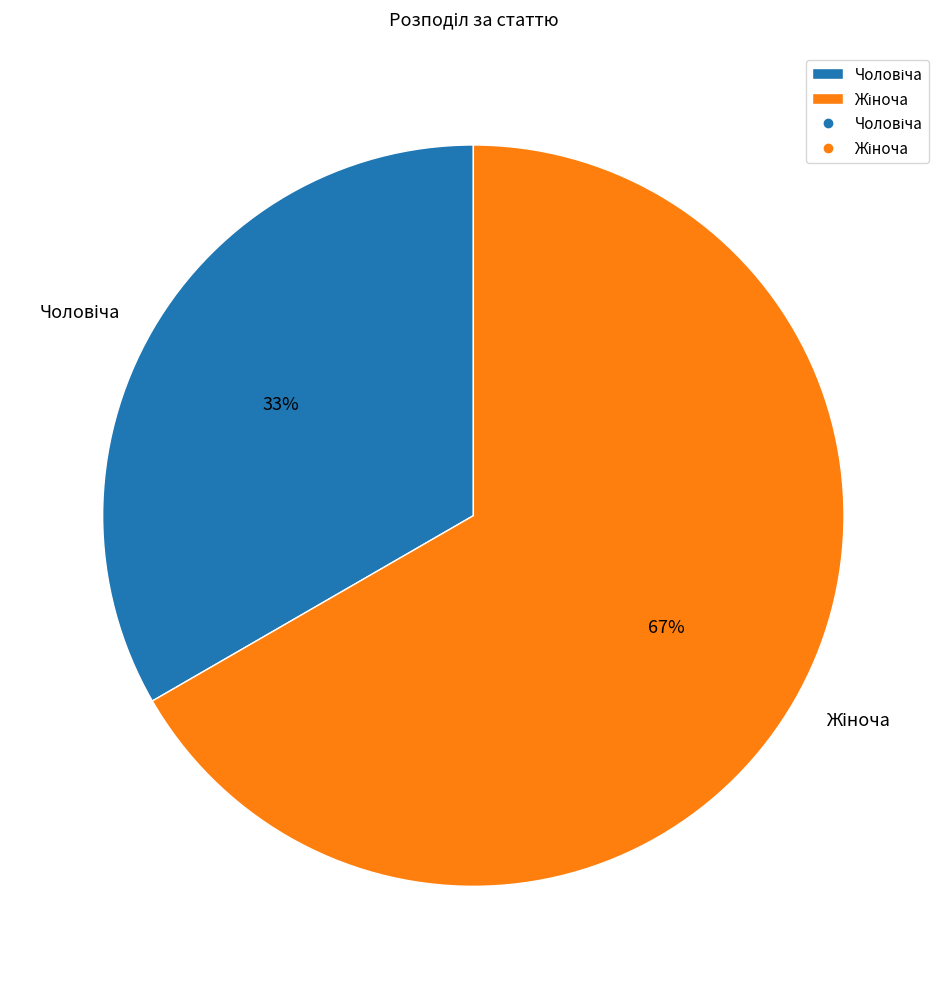

How many slices are in this pie chart?

2